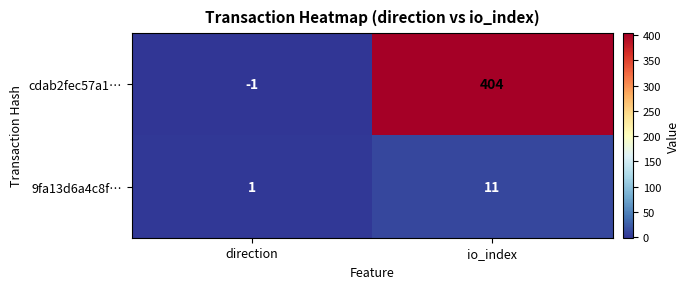

Reading left to right, extract all data points from this chart.

cdab2fec57a1…: -1	404
9fa13d6a4c8f…: 1	11